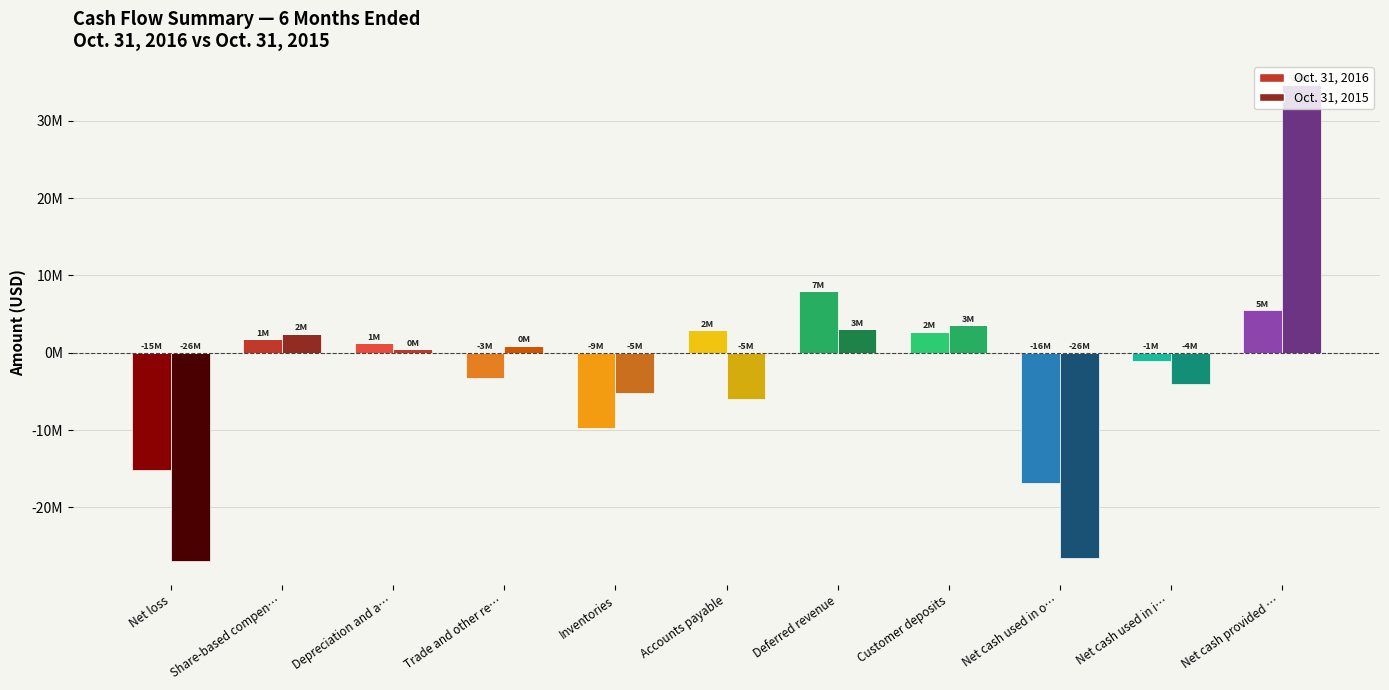

What is the maximum value shown in the chart?

34655000